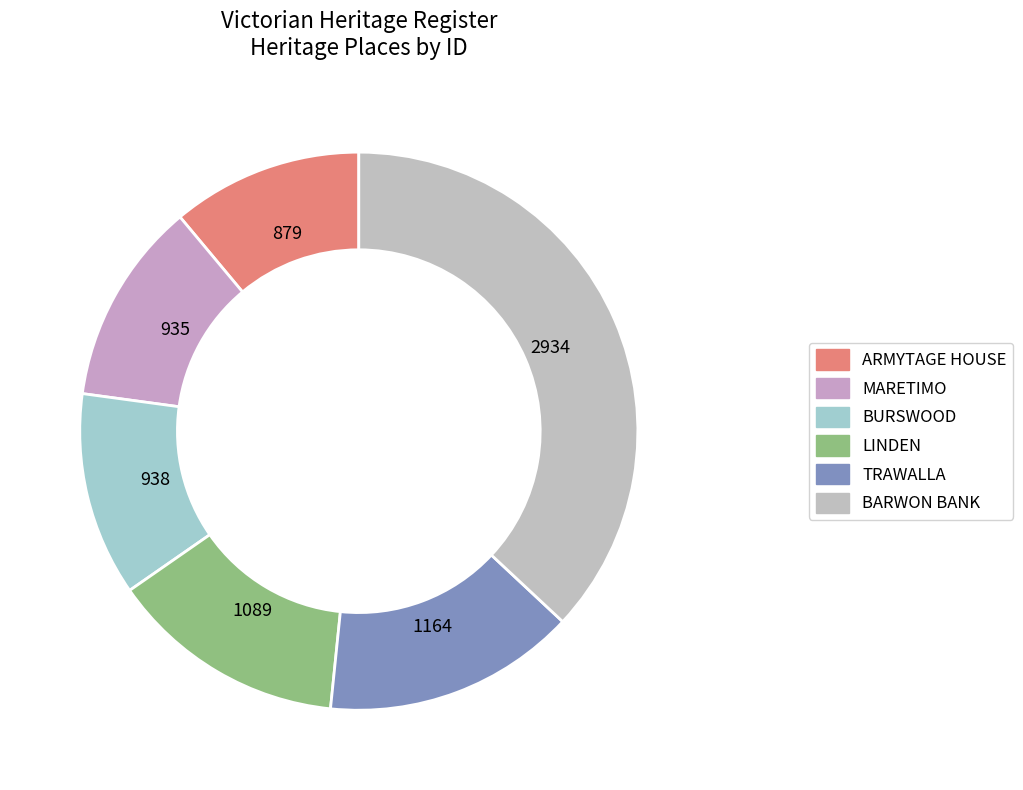

Which category has the smallest portion of the pie?

ARMYTAGE HOUSE